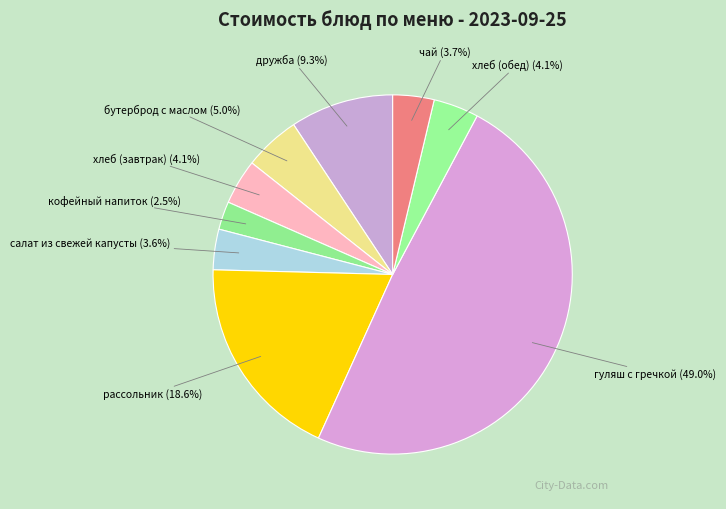

Which slice is the smallest?

кофейный напиток